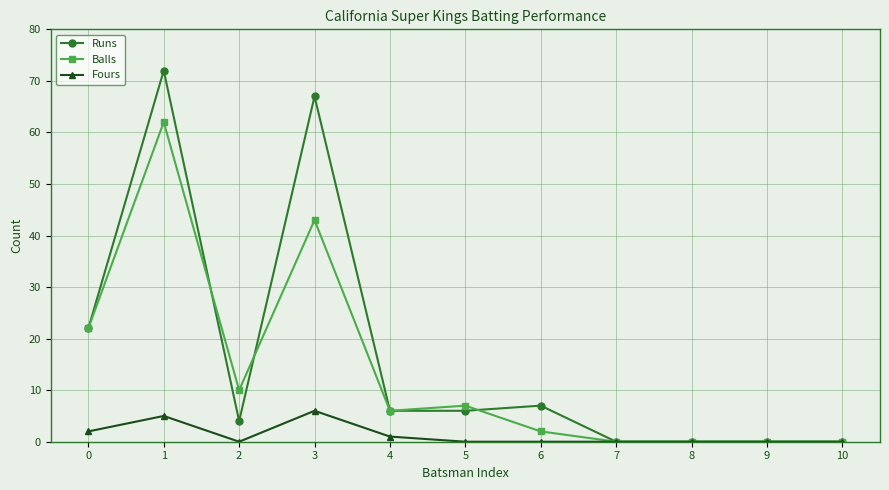

At which category is the sum across all series the highest?

1